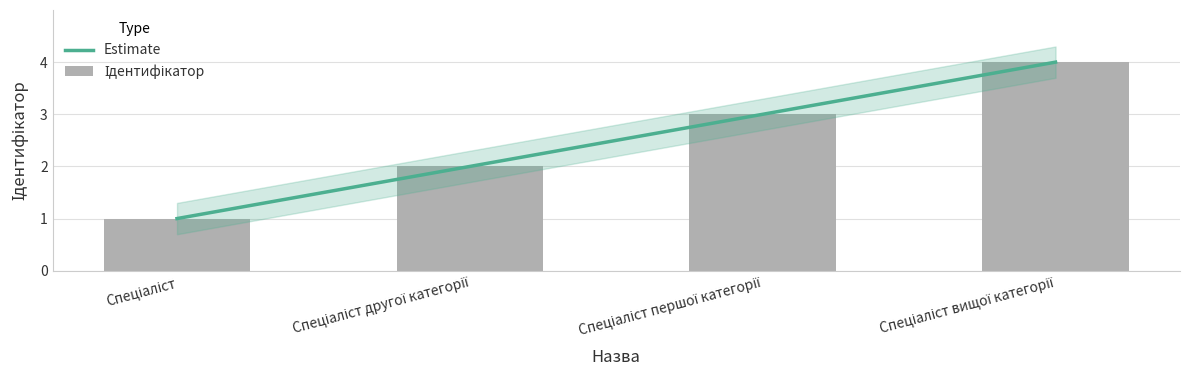

What is the sum of all values?

10